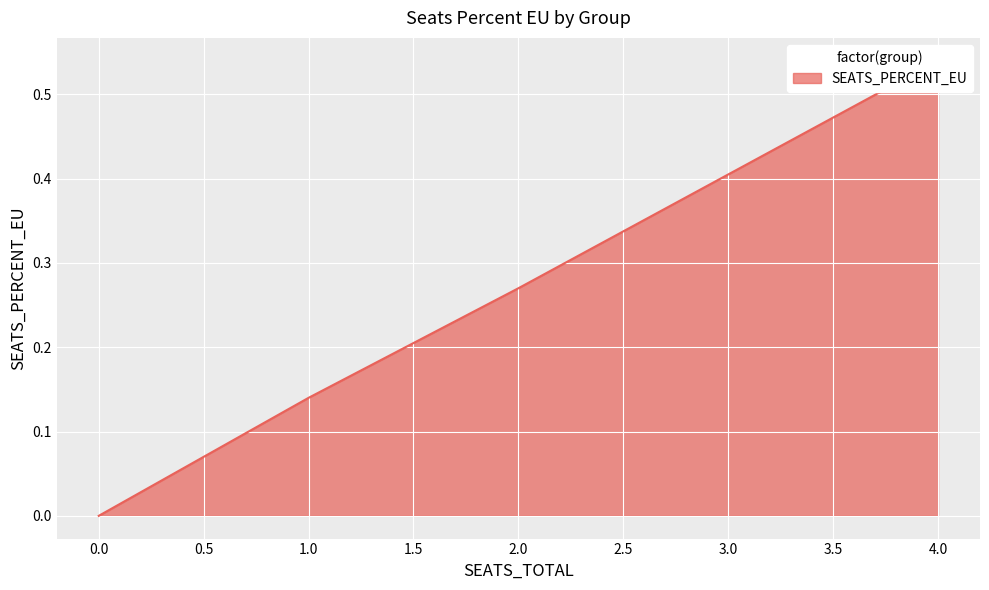

How many values are between 0 and 1?

8